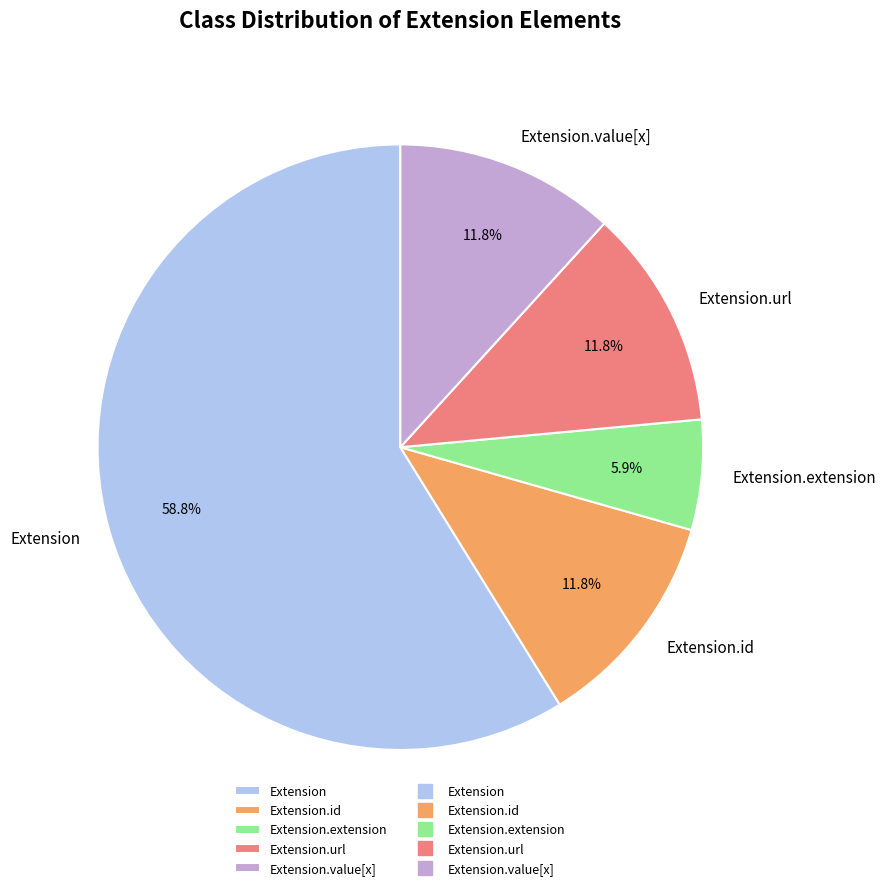

Combined, do Extension.id and Extension account for over 50%?

Yes